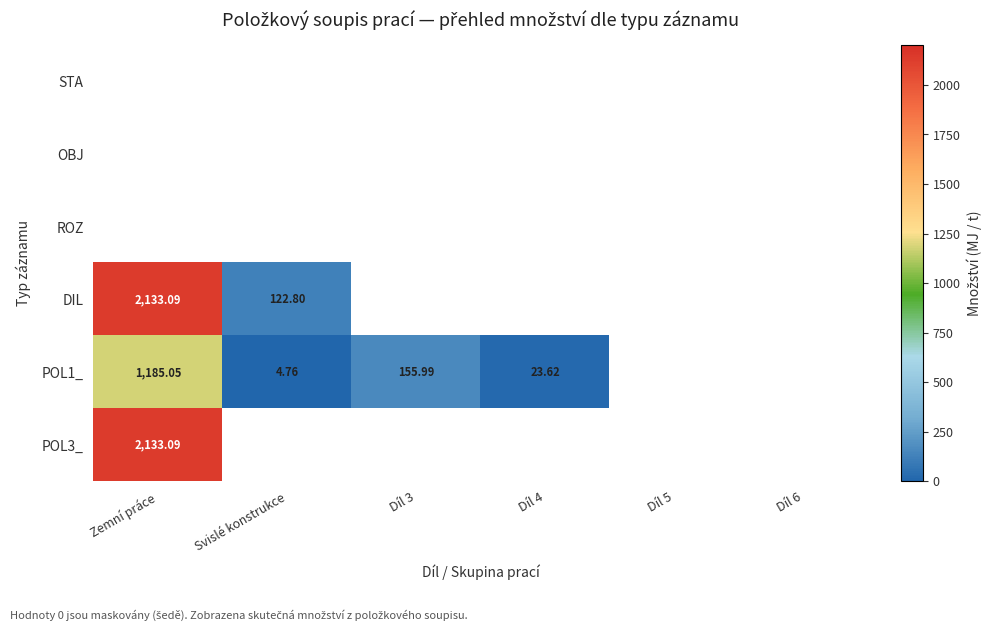

What is the total value across all series at Svislé konstrukce?

127.6